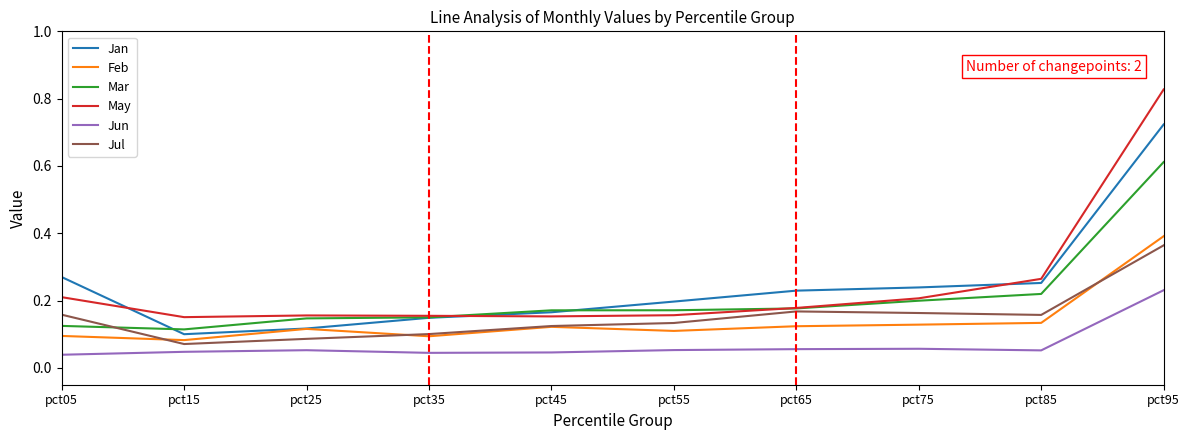

At which label is Jan closest to 0?

pct15